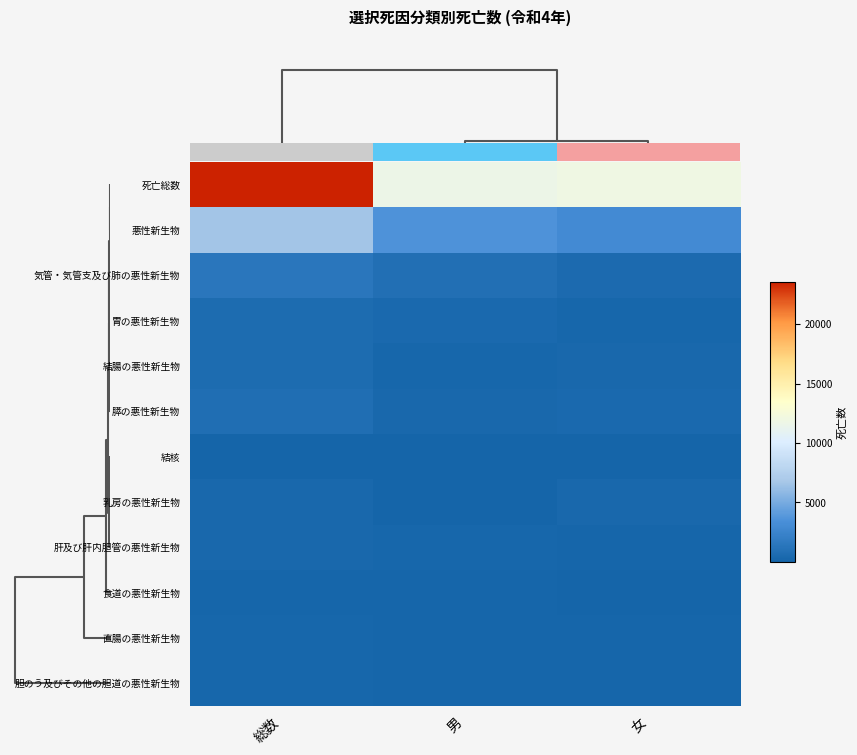

At 総数, list the series in order from smallest to largest.

結核, 食道の悪性新生物, 直腸の悪性新生物, 胆のう及びその他の胆道の悪性新生物, 乳房の悪性新生物, 肝及び肝内胆管の悪性新生物, 結腸の悪性新生物, 胃の悪性新生物, 膵の悪性新生物, 気管・気管支及び肺の悪性新生物, 悪性新生物, 死亡総数